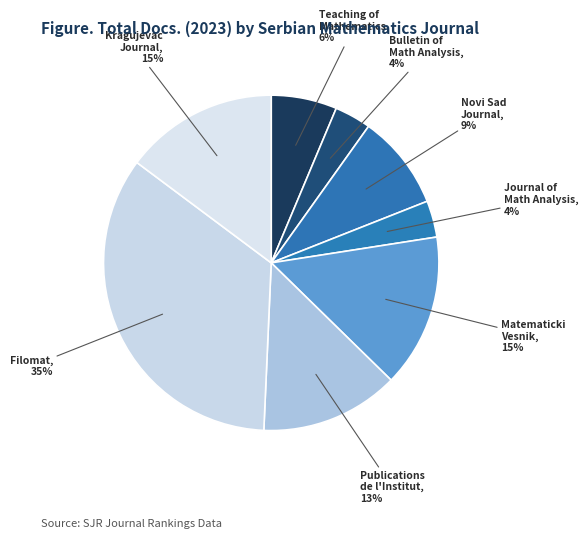

How many slices are in this pie chart?

8